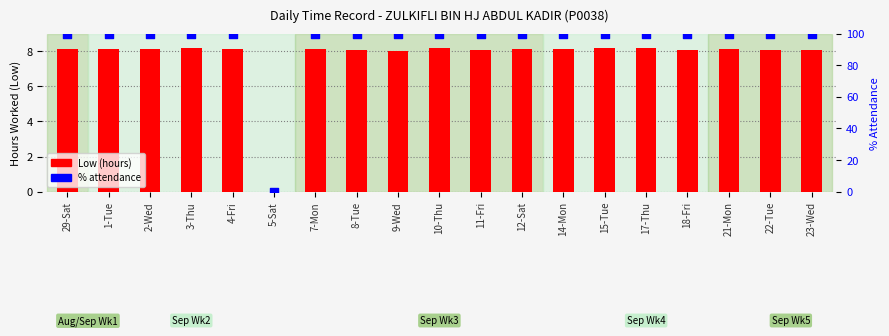

Is the value of Low (hours) at 8-Tue greater than the value of % attendance at 3-Thu?

No